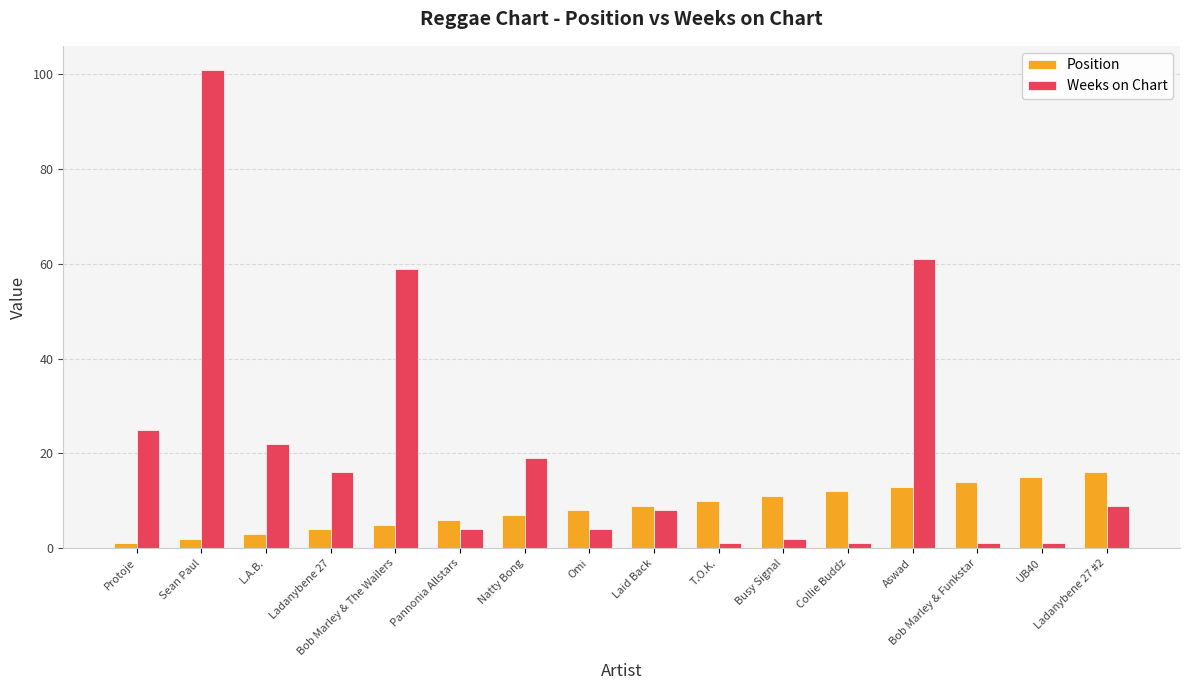

What is the label of the 2nd bar from the right?

UB40